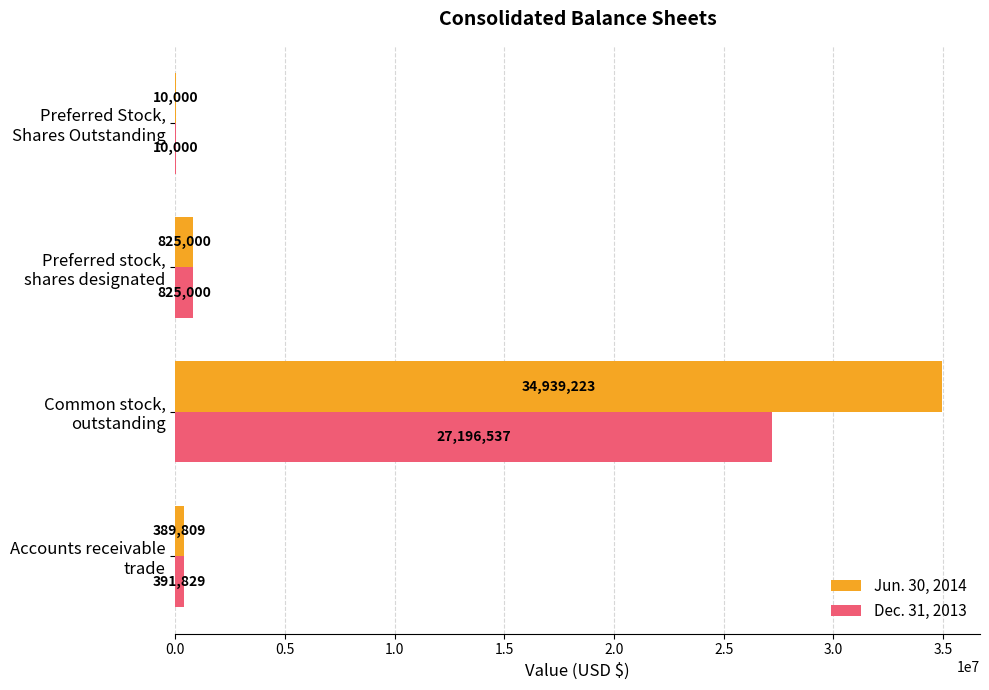

What is the sum of all Dec. 31, 2013 values?

28423366